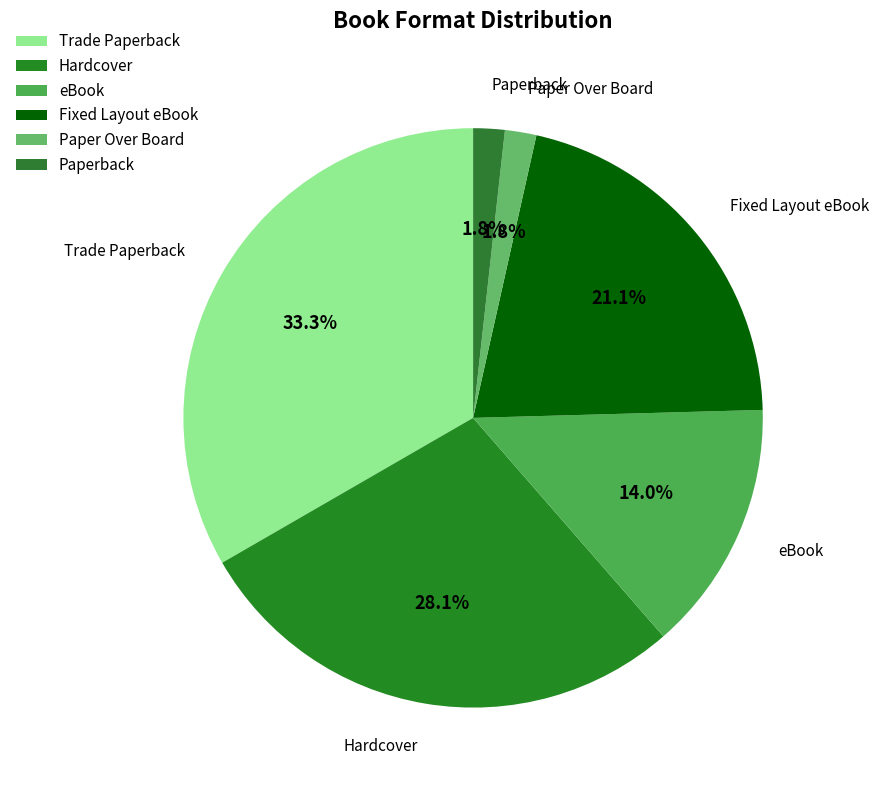

To the nearest percent, what percentage of the pie is eBook?

14%